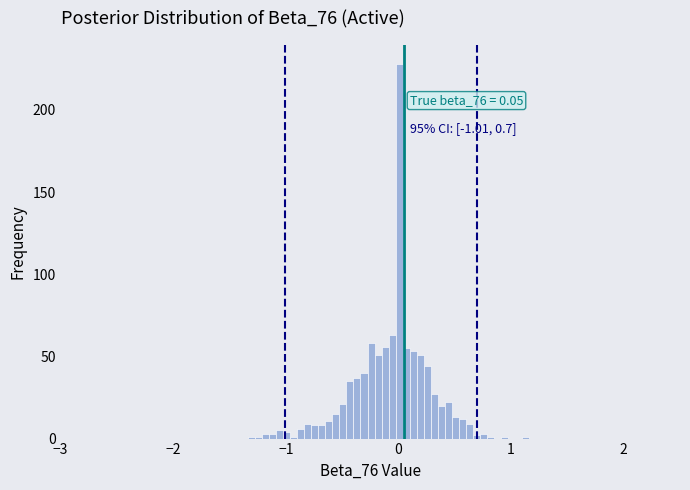

Read against the x-axis, roughly where is the centre of the tallest bar?

0.0